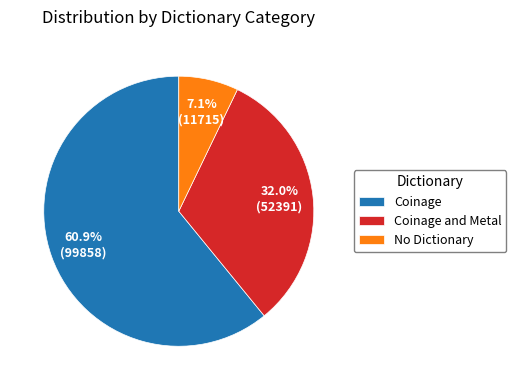

Is there any slice that represents more than half of the pie?

Yes